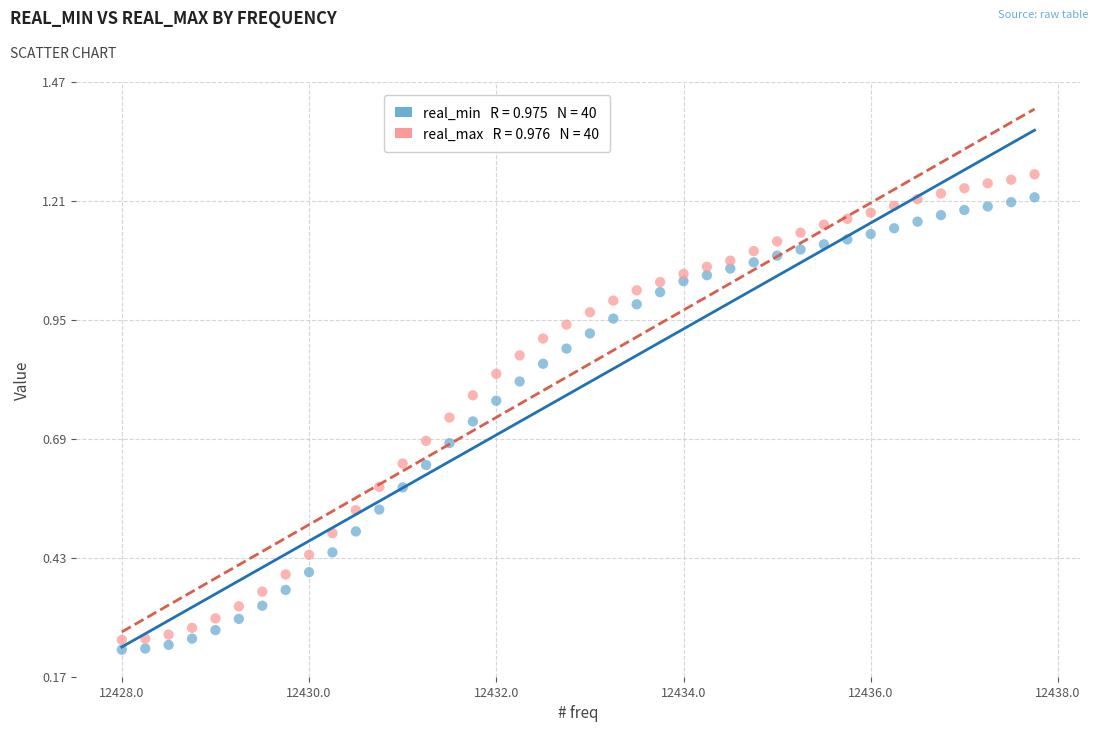

Across all data points, what is the range of X values (max minus min)?

9.8